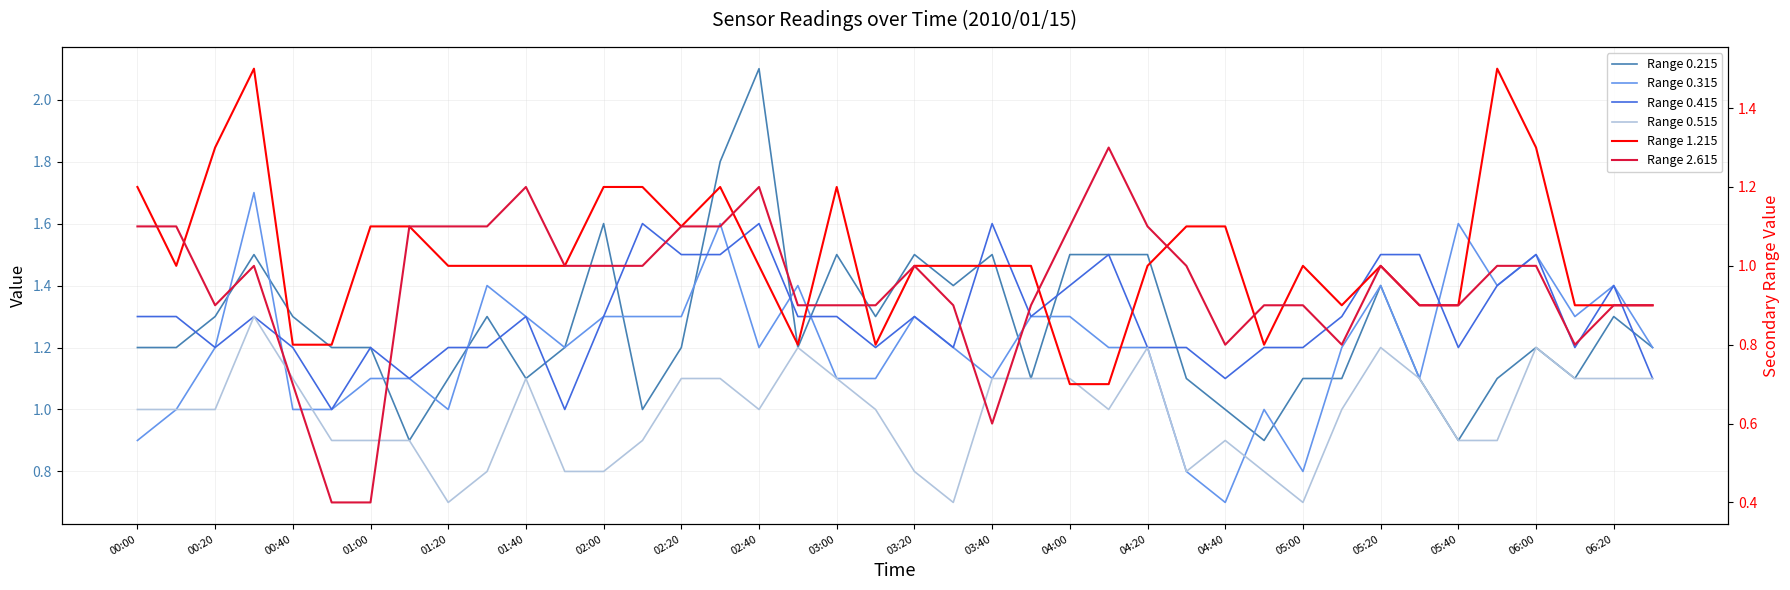

How many data points in Range 0.315 are less than 1?

4